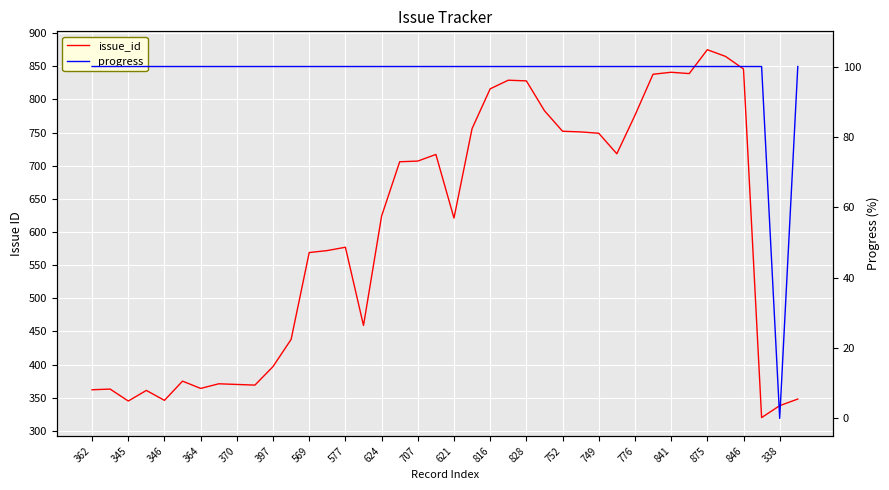

What is the maximum value for issue_id?

875